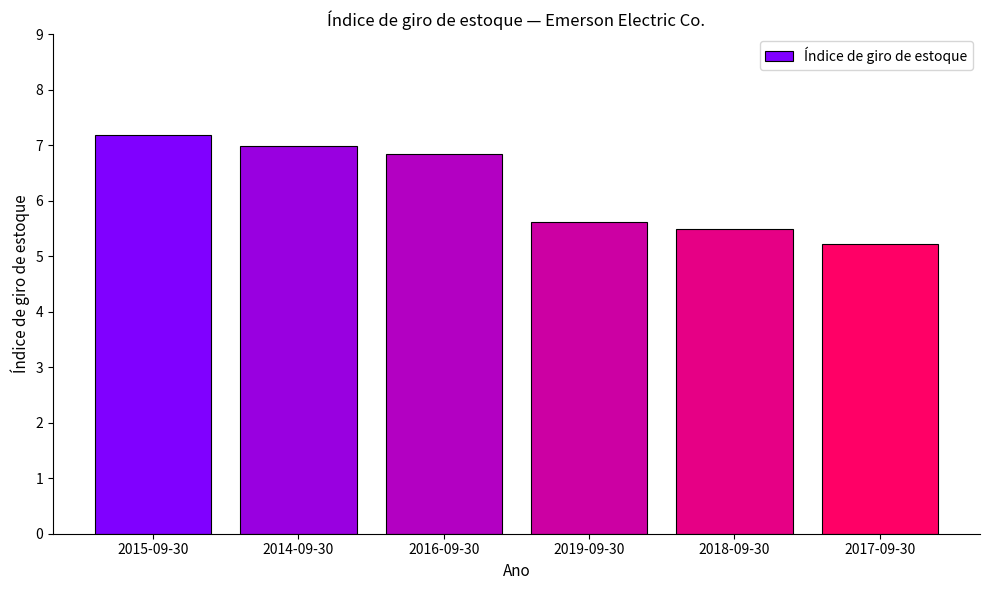

What is the value of the 4th bar from the left?

5.6